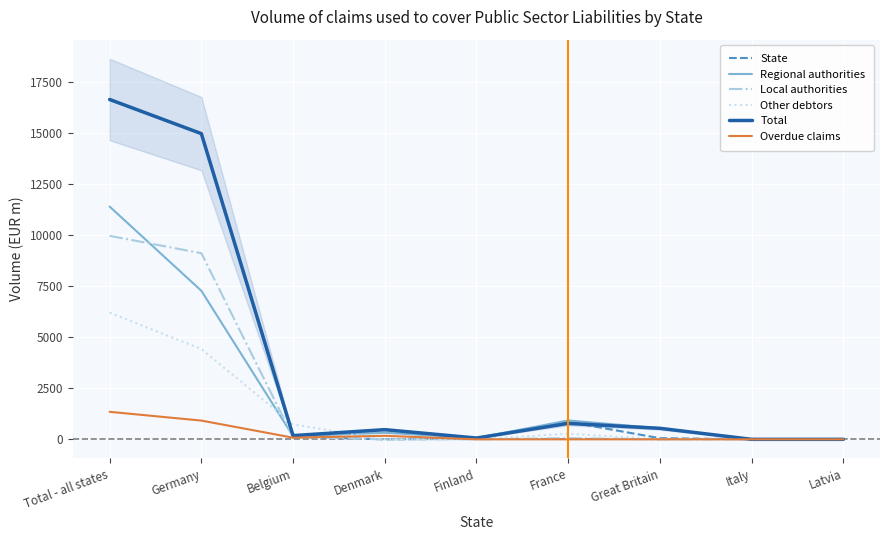

True or false: Other debtors has a value of 0.0 at Finland.

True